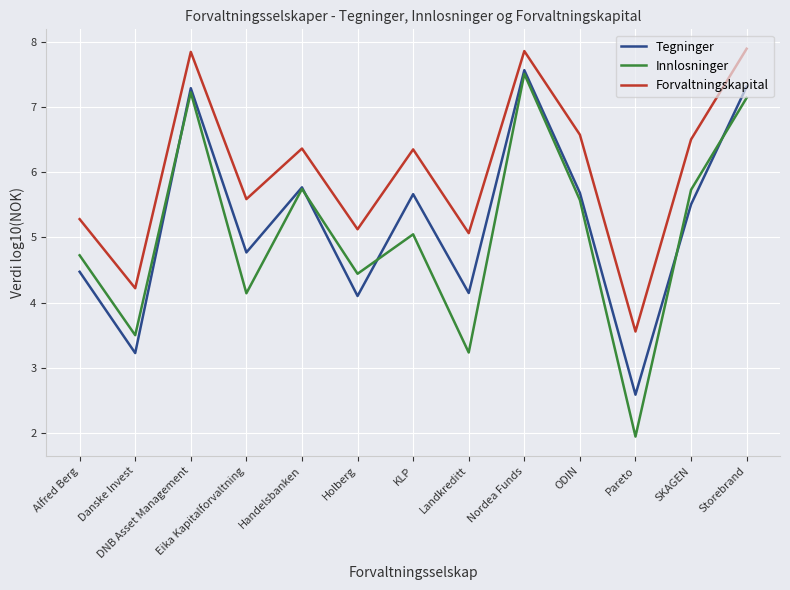

What is the sum of the Innlosninger values at Handelsbanken and SKAGEN?

11.5